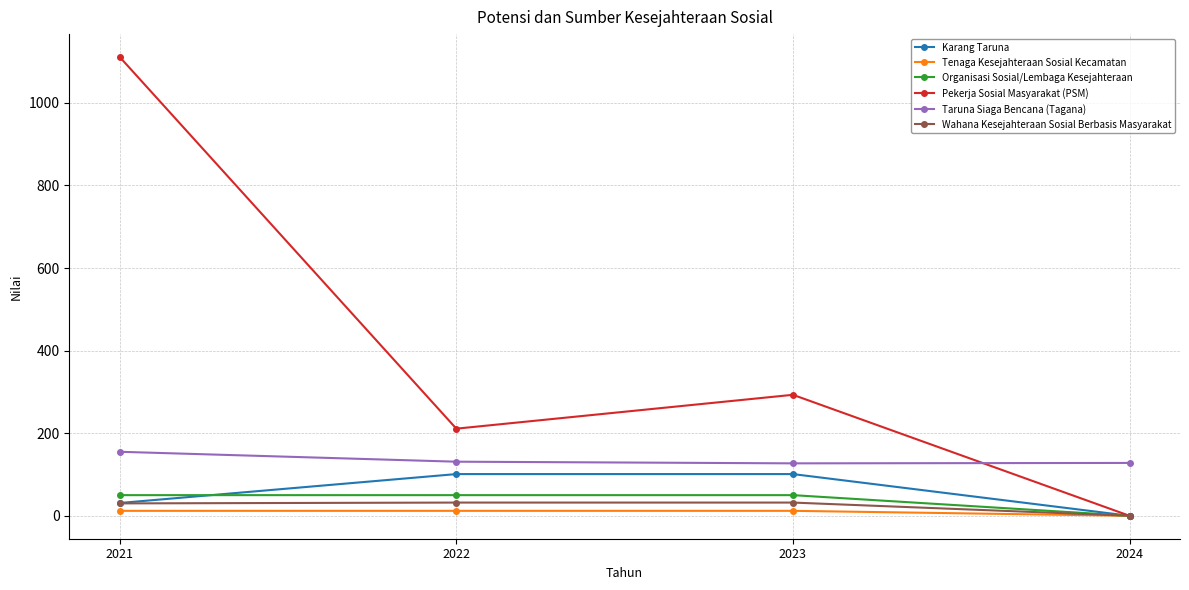

What is the value of the Karang Taruna point at the 2nd from the left?

101